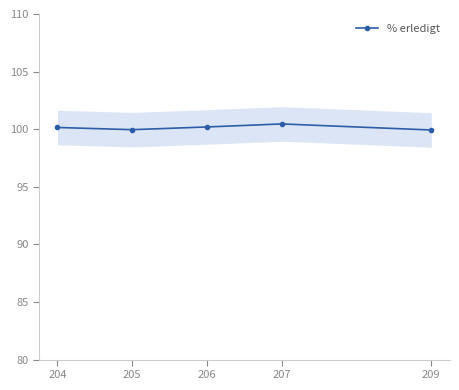

What is the ratio of the value at 206 to the value at 204?

1.0